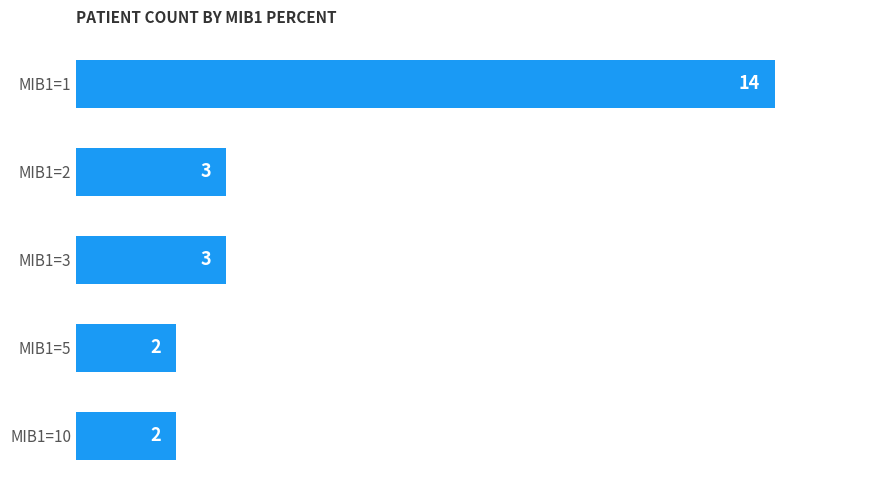

Reading top to bottom, list all the values displayed in this chart.

14	3	3	2	2